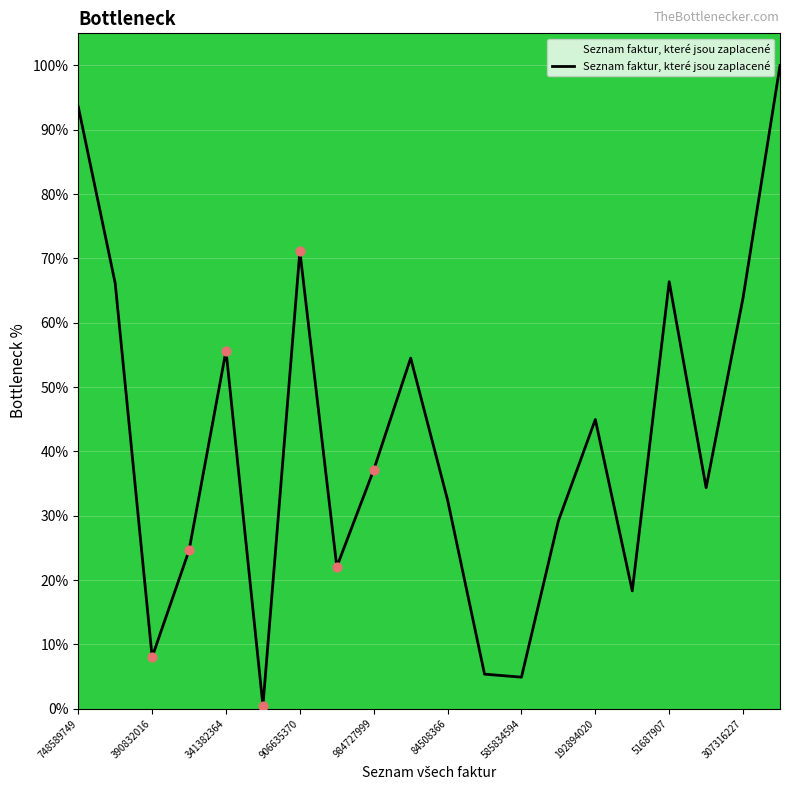

What is the difference between the maximum and minimum values?

99.5